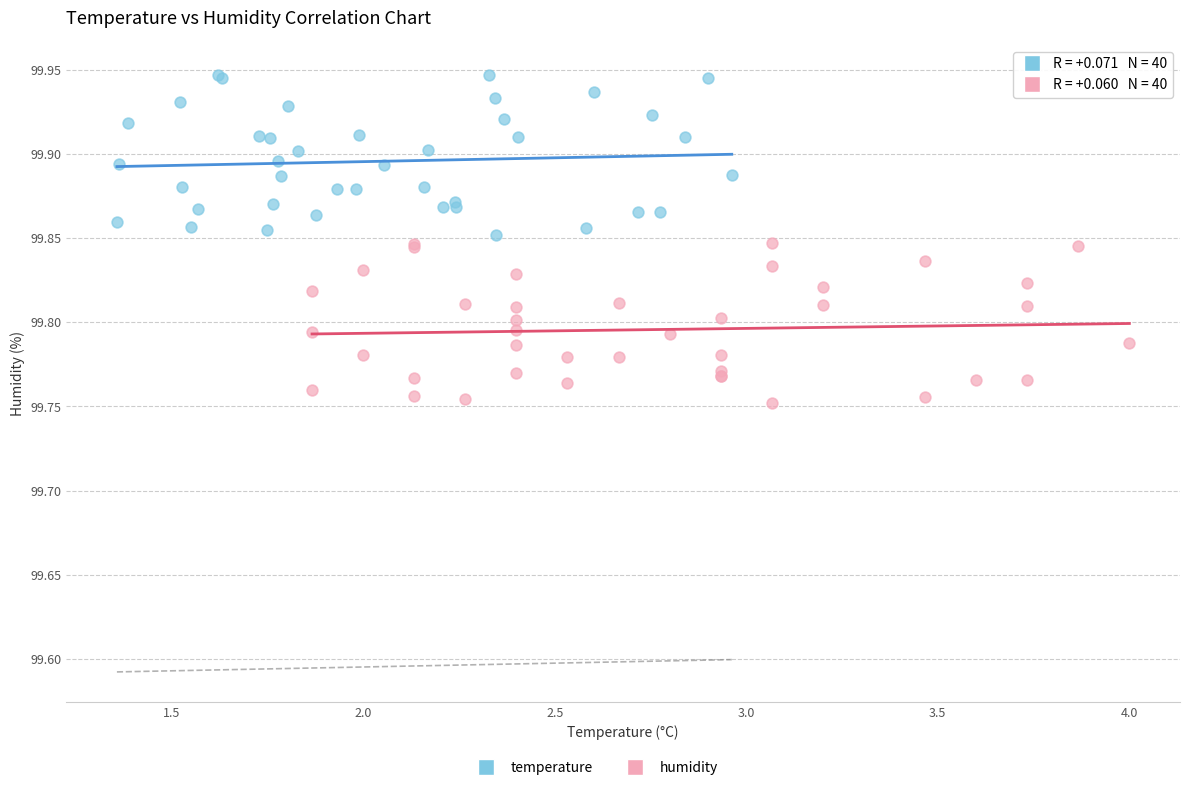

Which series reaches the minimum Y coordinate?

humidity